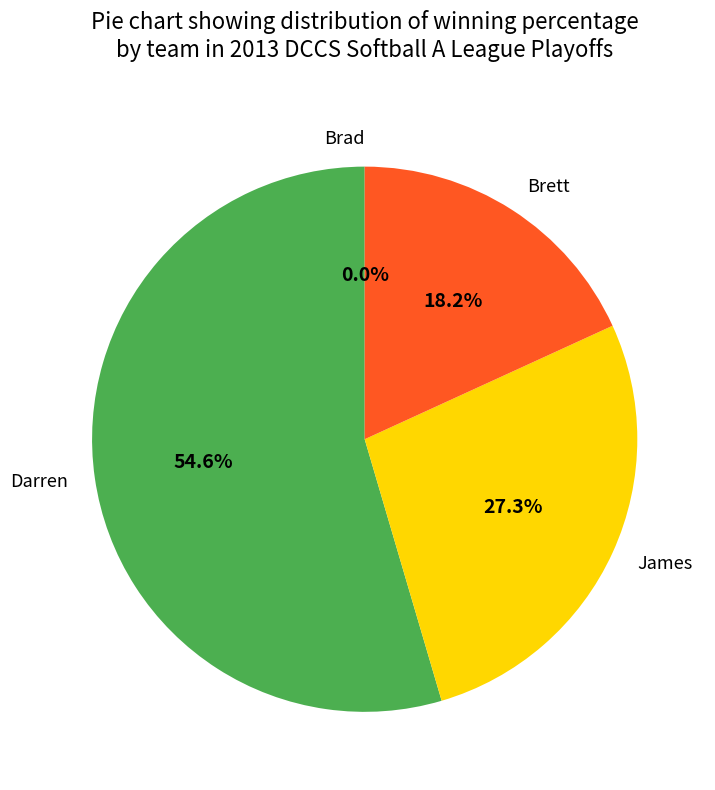

Which category has the biggest portion of the pie?

Darren